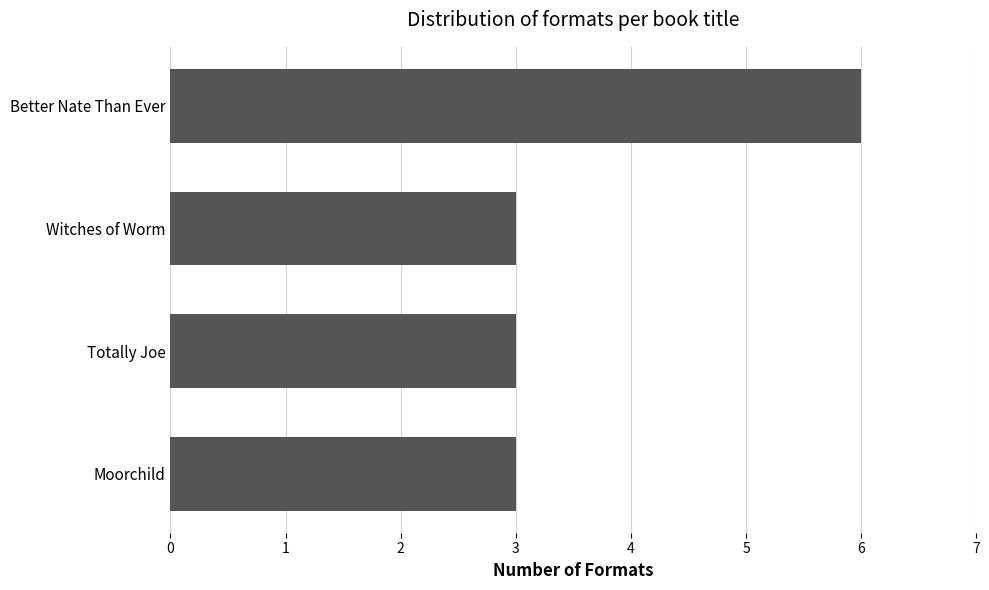

Reading top to bottom, list all the values displayed in this chart.

6	3	3	3